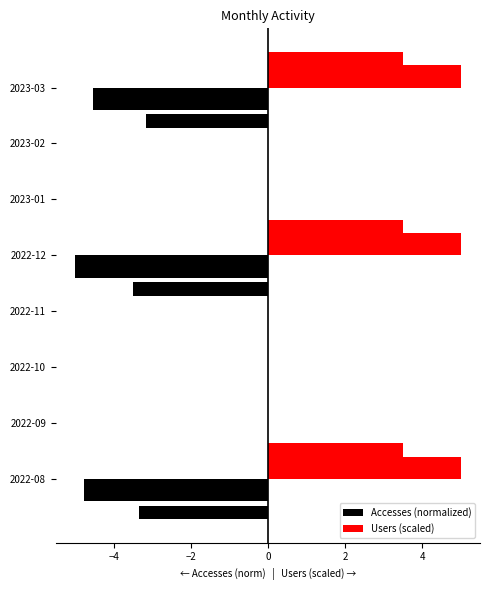

How many groups of bars are there?

8